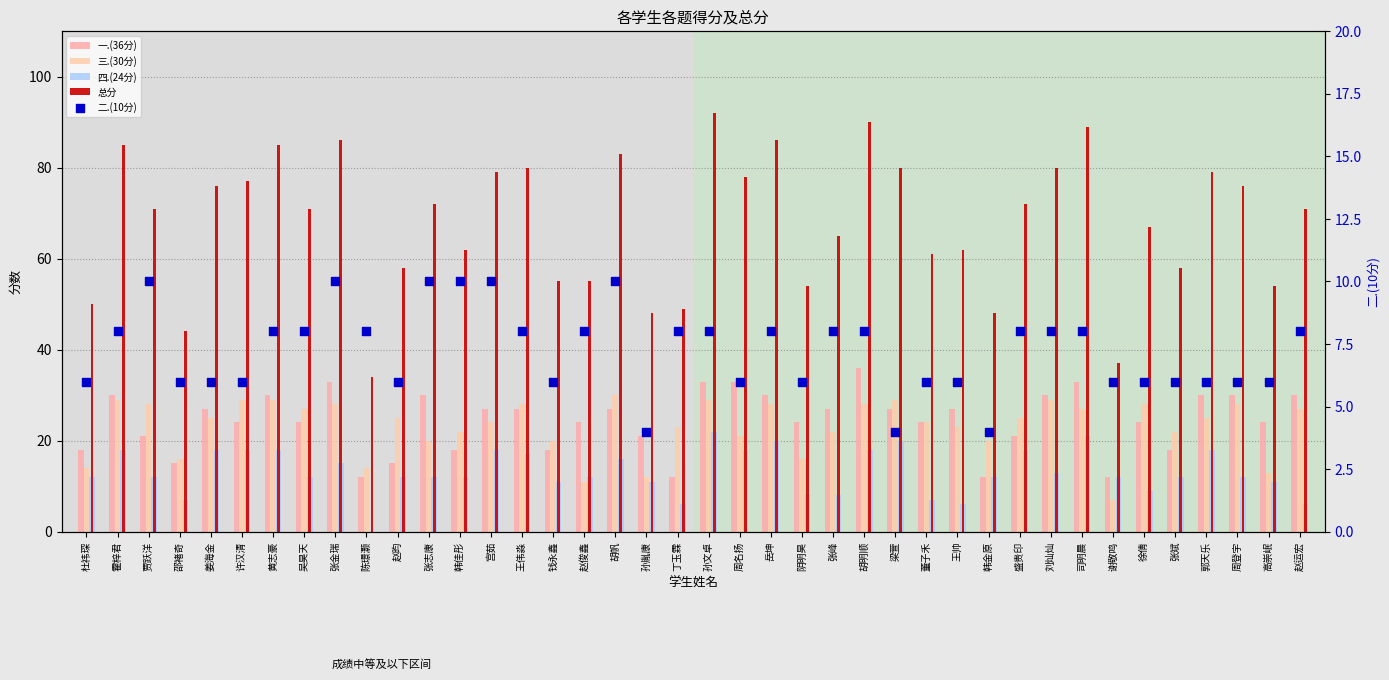

Which series has the largest Y range (max minus min)?

总分